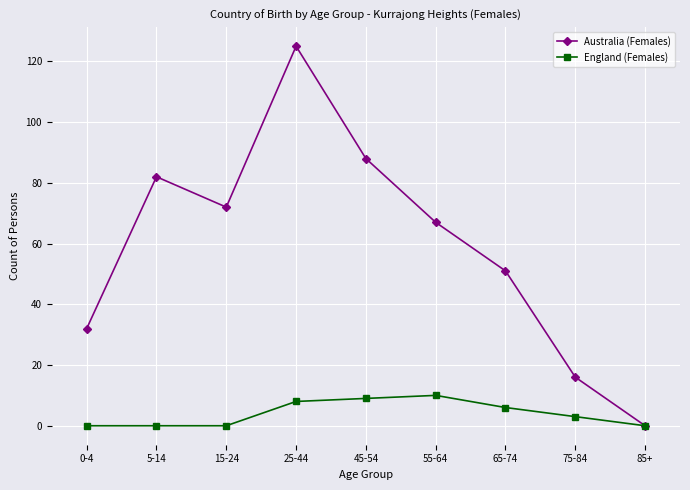

Reading left to right, transcribe all the data shown in this chart.

Australia (Females): 0-4=32	5-14=82	15-24=72	25-44=125	45-54=88	55-64=67	65-74=51	75-84=16	85+=0
England (Females): 0-4=0	5-14=0	15-24=0	25-44=8	45-54=9	55-64=10	65-74=6	75-84=3	85+=0